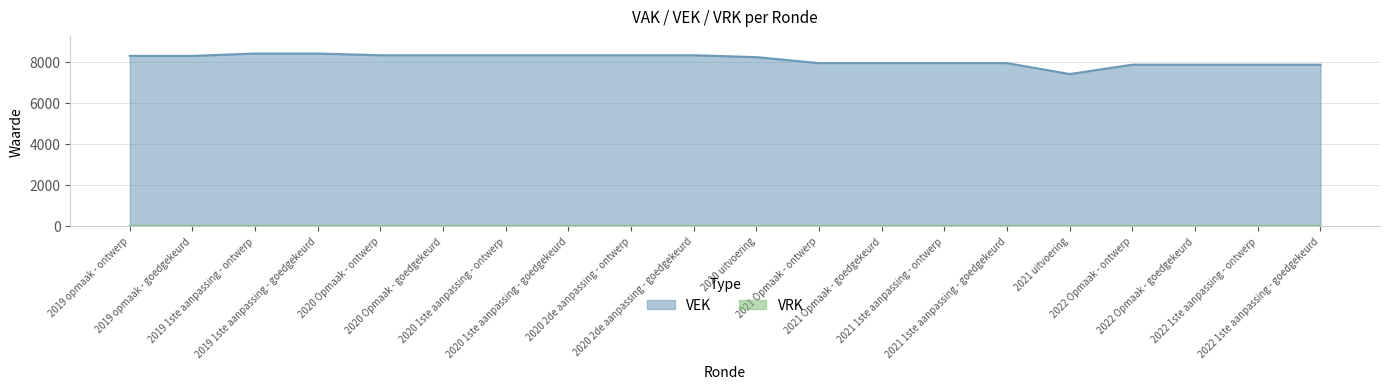

The chart shows a value of 8417 at 2019 1ste aanpassing - ontwerp. True or false?

True